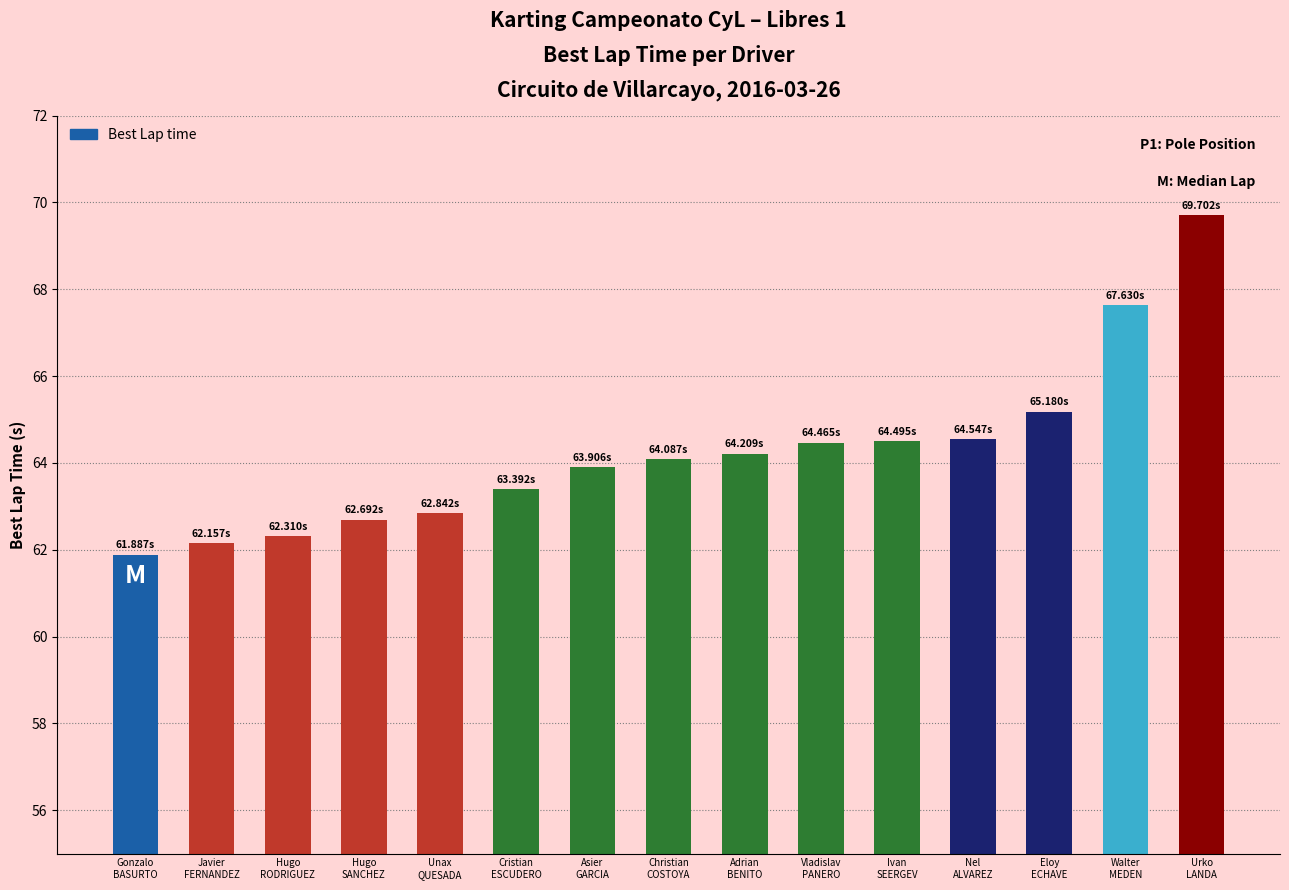

What is the greatest value displayed?

69.7